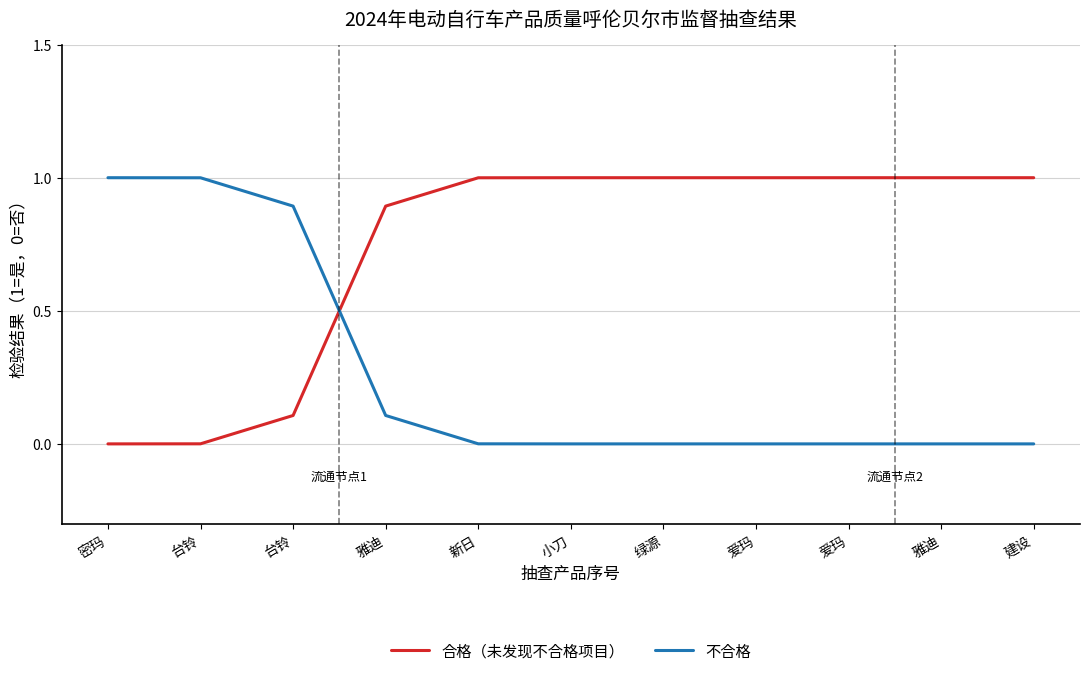

Reading right to left, list all the values displayed in this chart.

合格（未发现不合格项目）: 建设=1.0	雅迪=1.0	爱玛=1.0	爱玛=1.0	绿源=1.0	小刀=1.0	新日=1.0	雅迪=0.9	台铃=0.1	台铃=0.0	密玛=0.0
不合格: 建设=0.0	雅迪=0.0	爱玛=0.0	爱玛=0.0	绿源=0.0	小刀=0.0	新日=0.0	雅迪=0.1	台铃=0.9	台铃=1.0	密玛=1.0